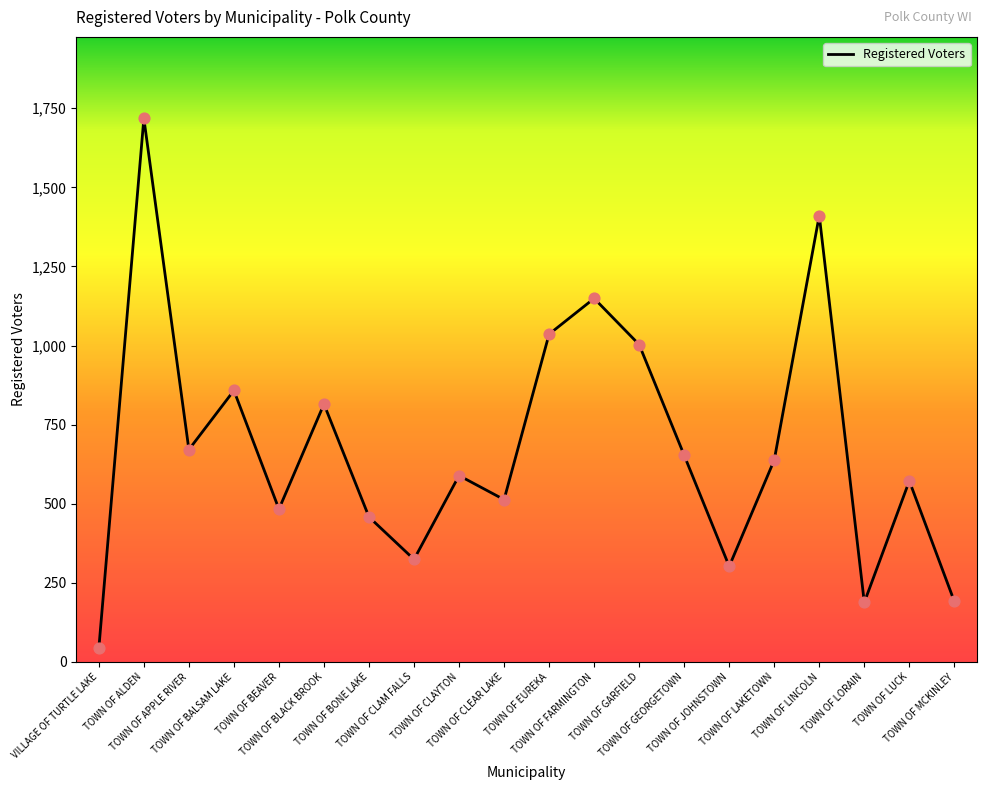

Which has a higher value, TOWN OF BALSAM LAKE or TOWN OF LINCOLN?

TOWN OF LINCOLN